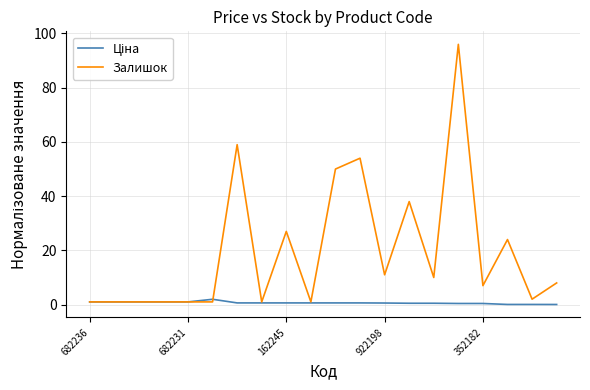

What is the maximum value shown in the chart?

96.0